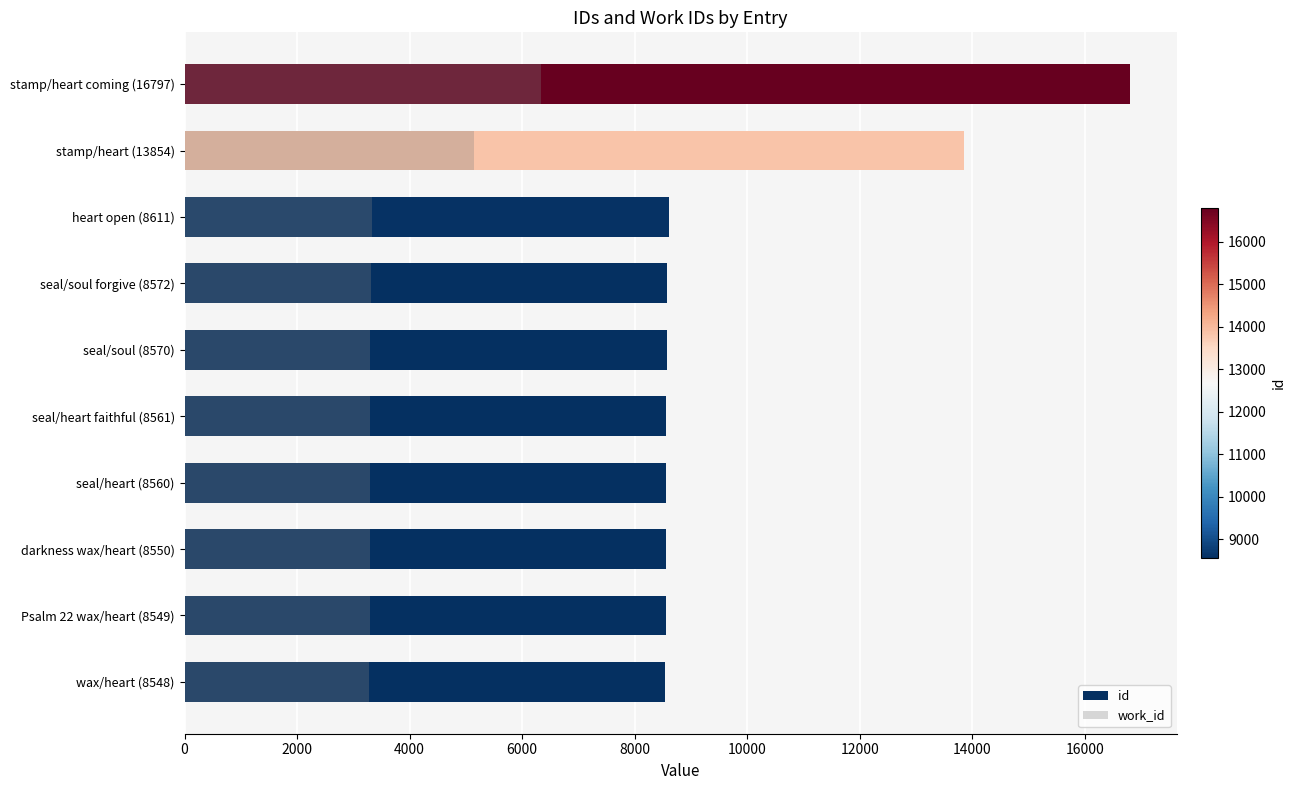

Rank the series by their average value, from lowest to highest.

work_id, id